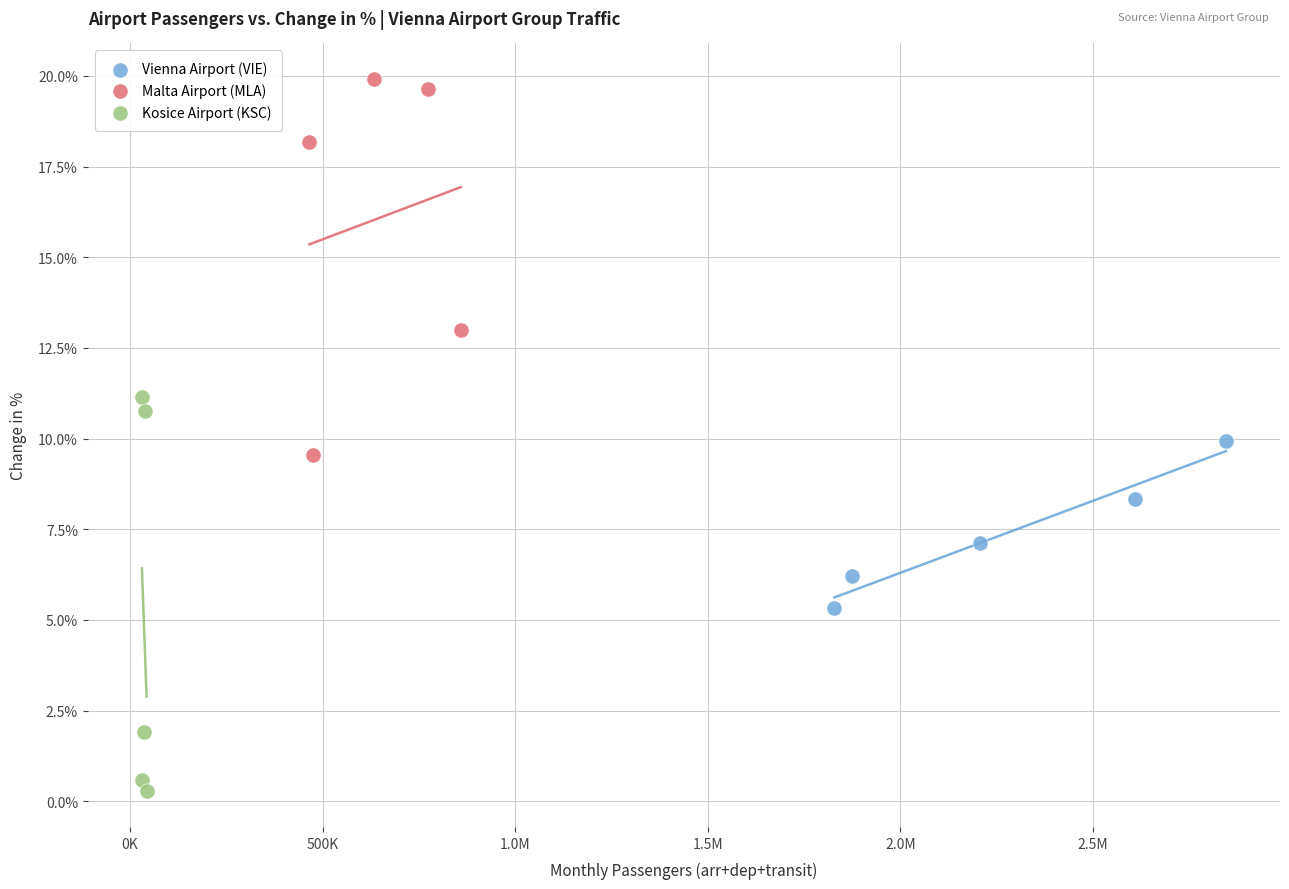

Which series contains the lowest Y value?

Kosice Airport (KSC)